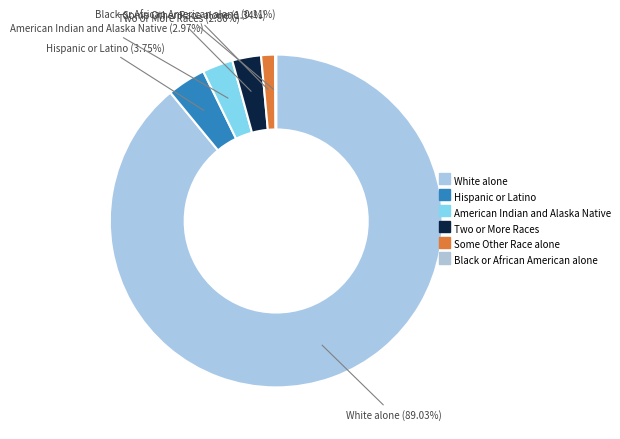

What percentage do American Indian and Alaska Native and Two or More Races together represent?

5.8%